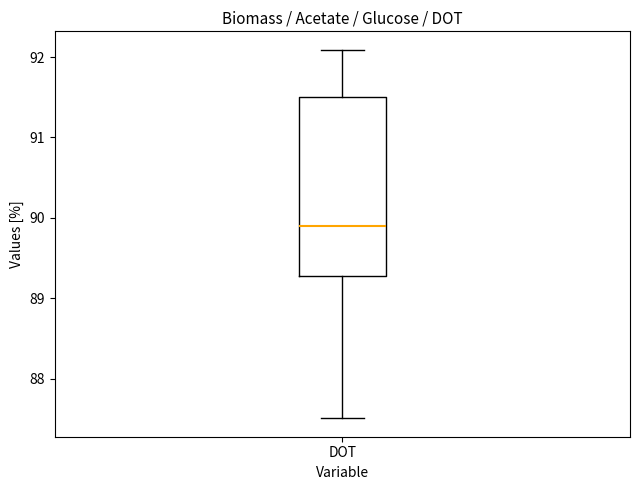

Read this box plot against the y-axis: the position of the median line, the range covered by the box, and the ends of both whiskers. The values are not printed on the chart, so give them approximately, as read against the axis.

median 89.9, box 89.3 to 91.5, whiskers 87.5 to 92.1